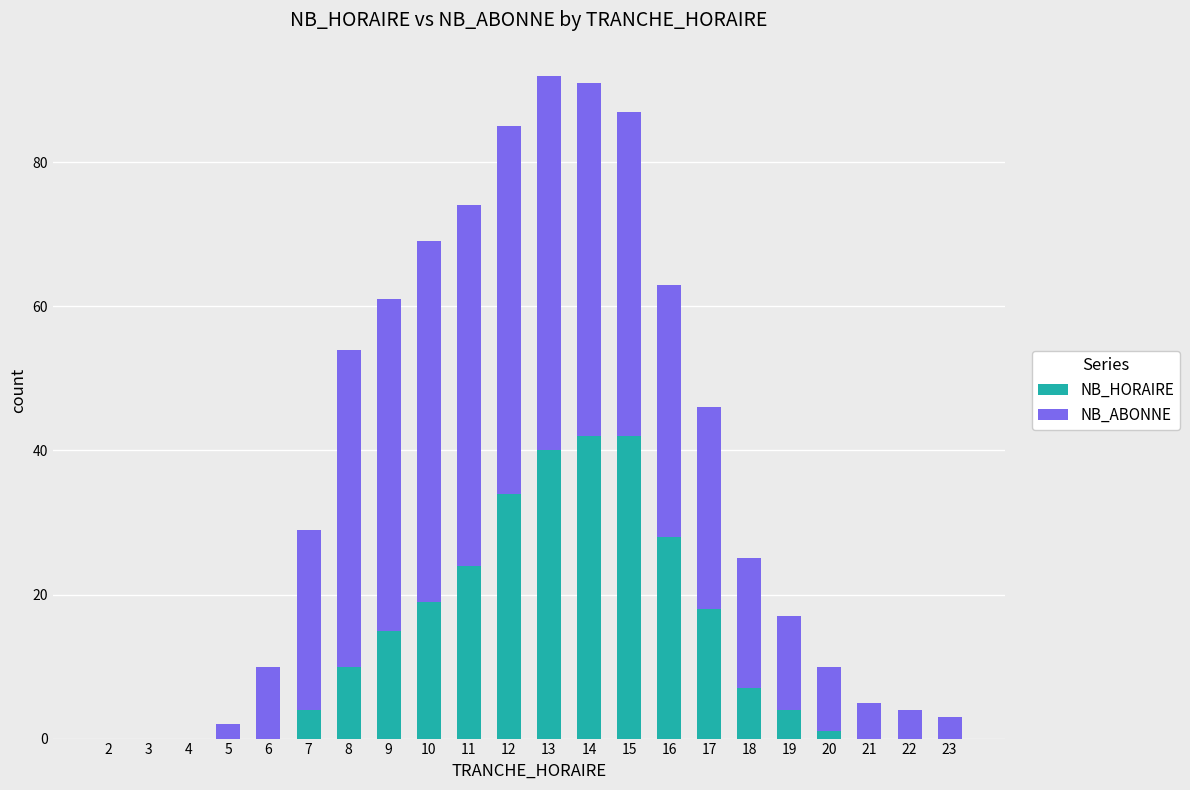

What is the maximum value for NB_HORAIRE?

42